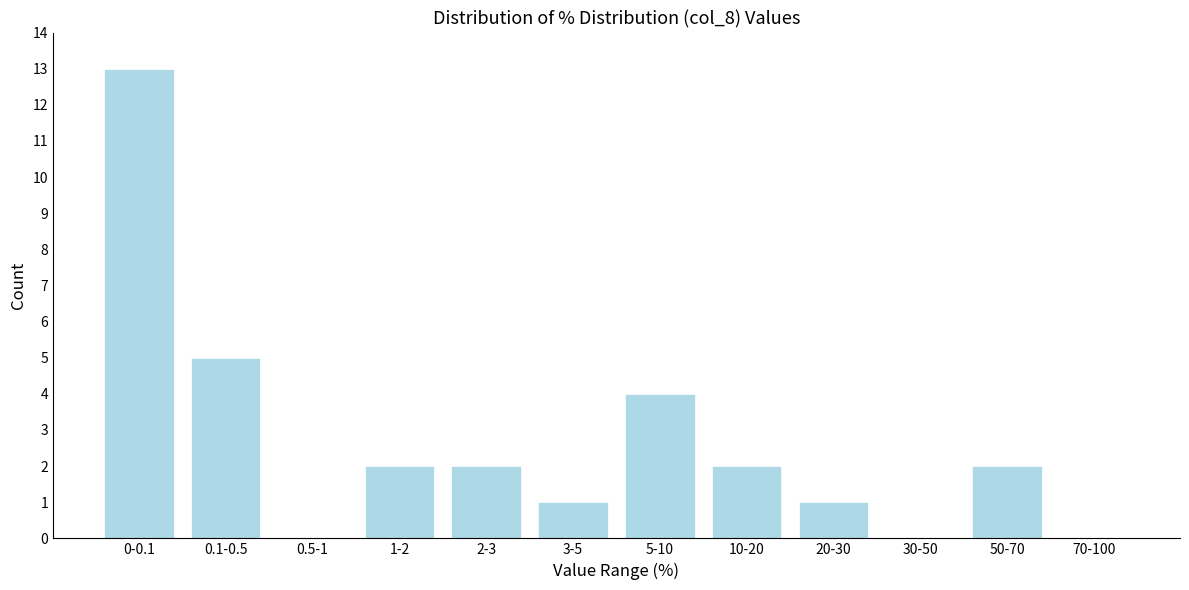

Reading right to left, what are all the values shown in this chart?

70-100=0	50-70=2	30-50=0	20-30=1	10-20=2	5-10=4	3-5=1	2-3=2	1-2=2	0.5-1=0	0.1-0.5=5	0-0.1=13